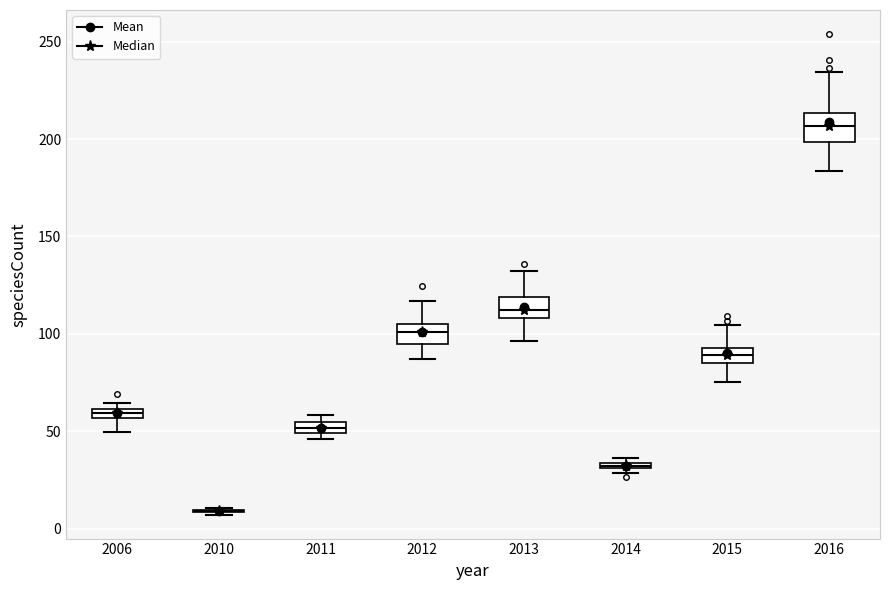

Where is the upper edge of the box at x = 2016 on the y-axis? The values are not printed on the chart, so give them approximately, as read against the axis.

215